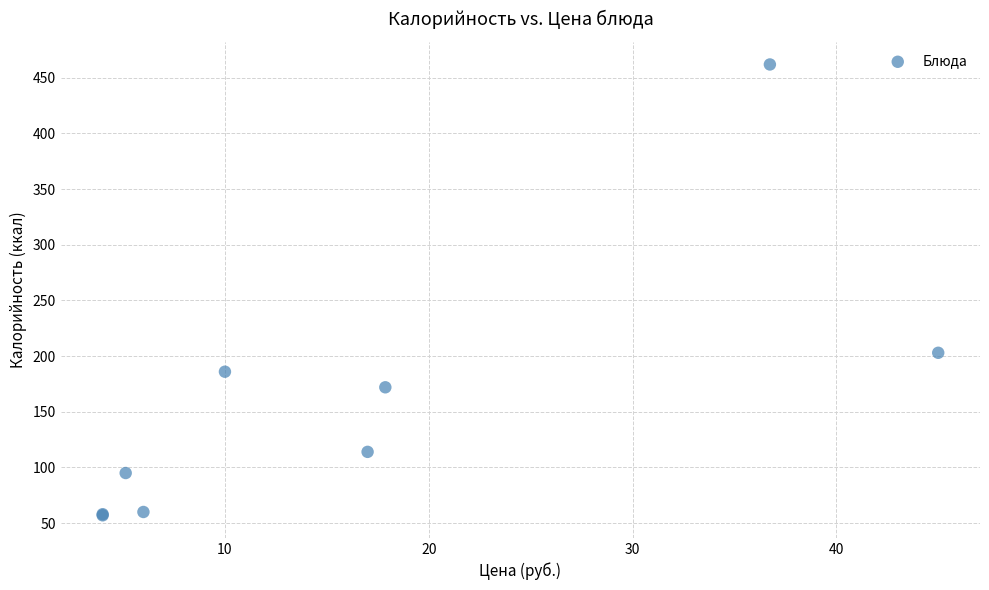

What Y value in the scatter plot is closest to 259?

203